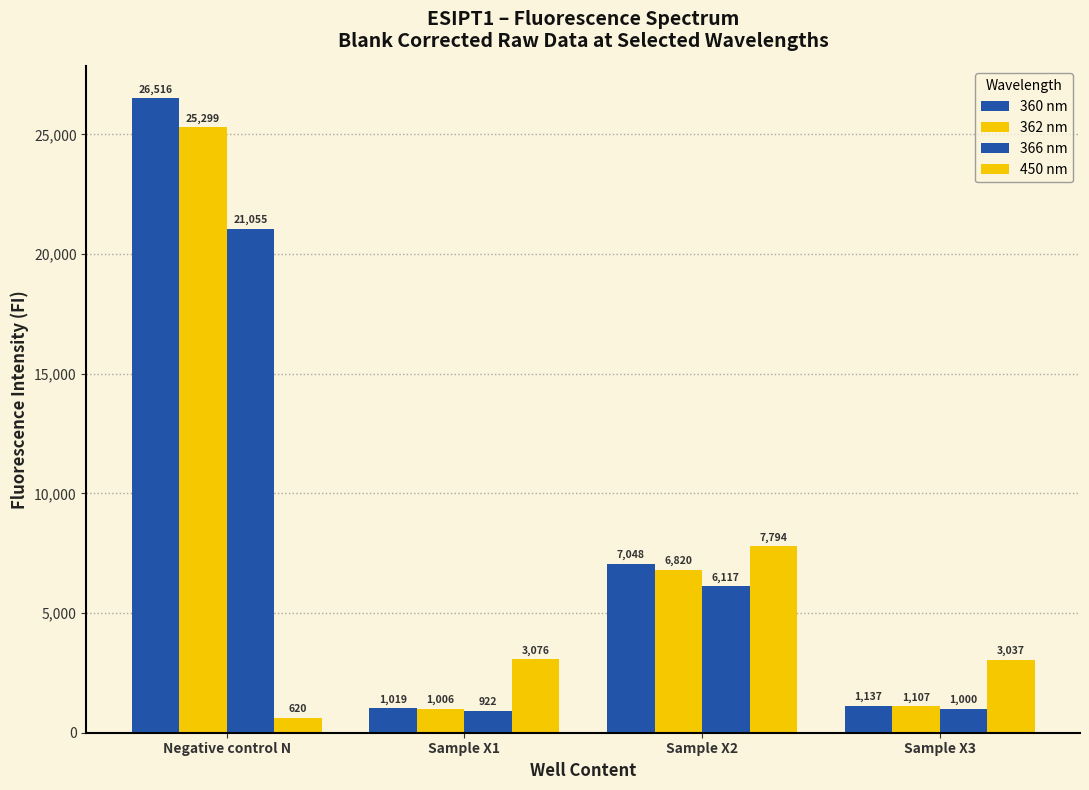

At which category does the chart reach its peak across all series?

Negative control N